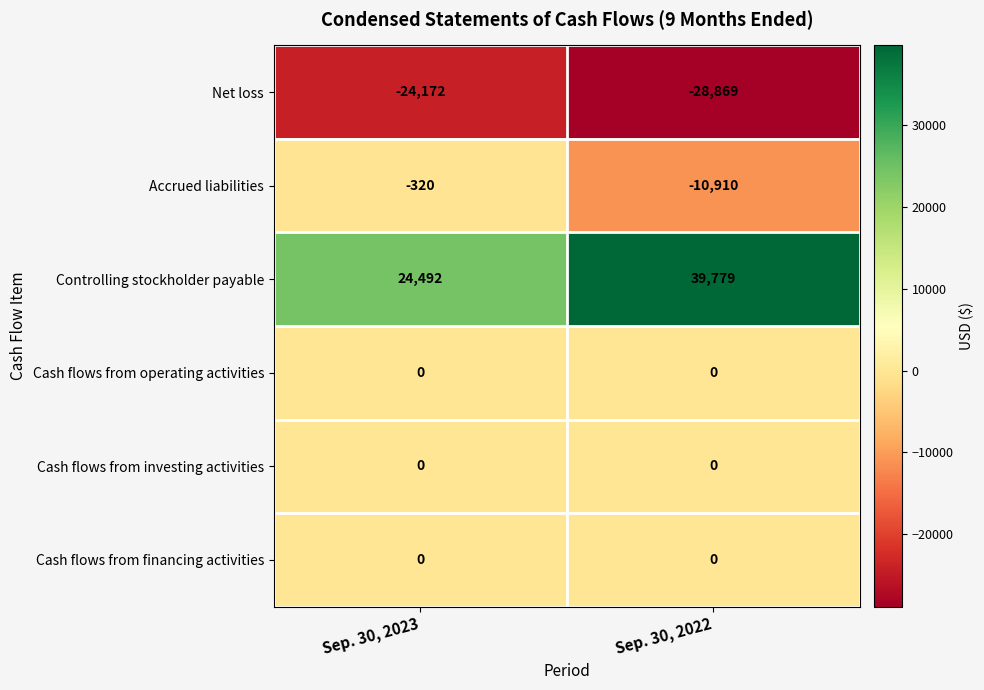

Between Sep. 30, 2023 and Sep. 30, 2022, which series saw the biggest shift?

Controlling stockholder payable